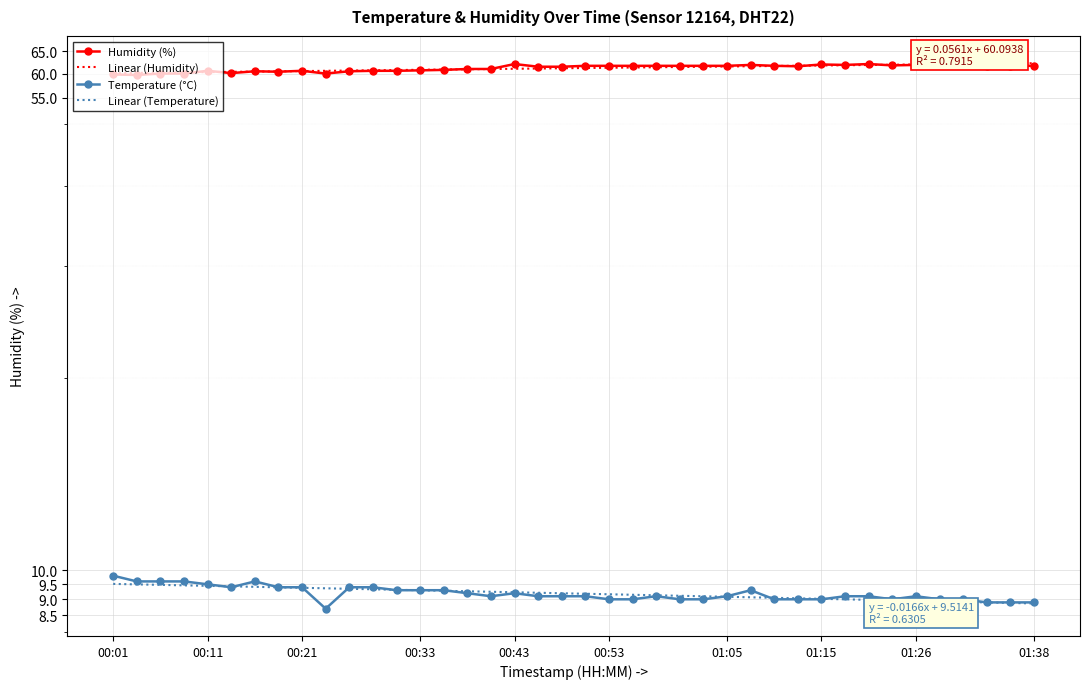

What is the minimum value for Linear (Humidity)?

60.1